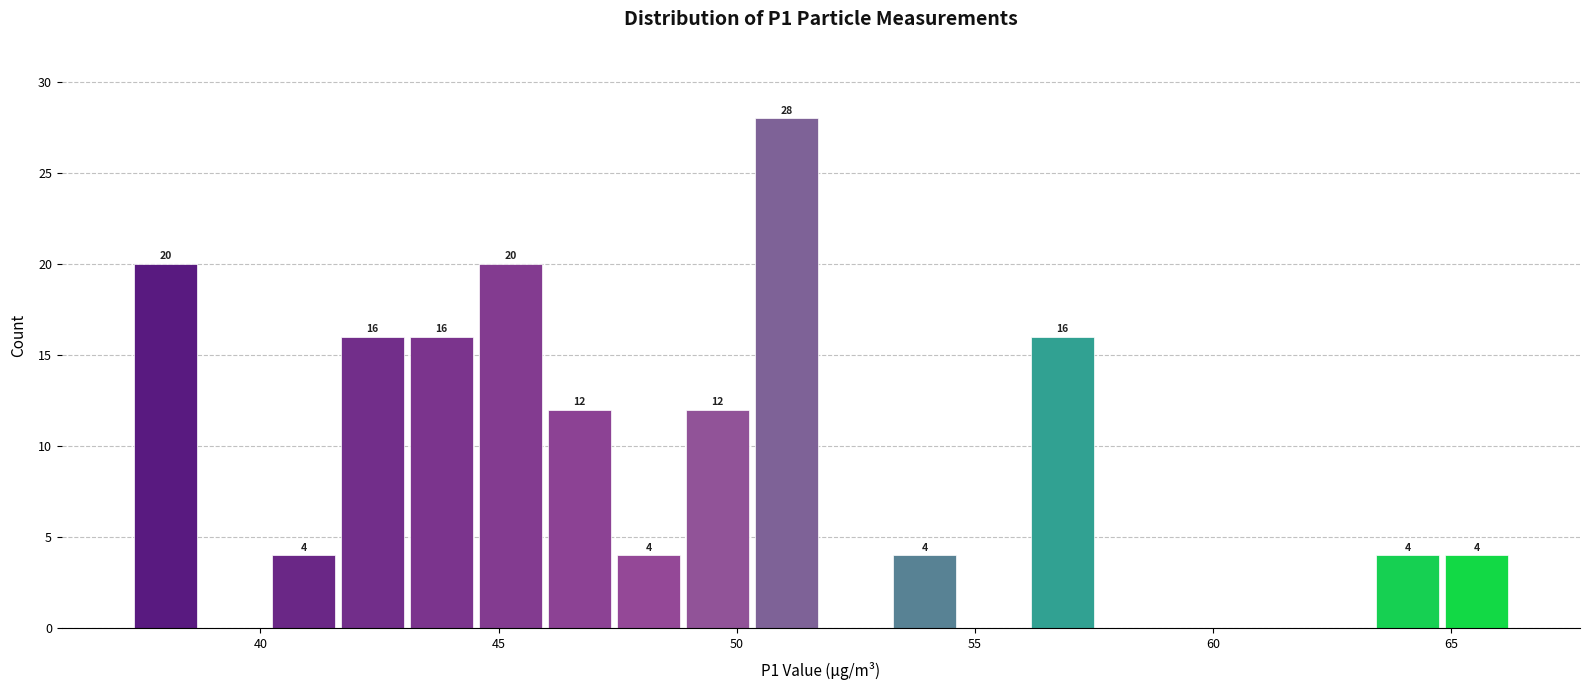

Around what value on the x-axis is the tallest bar? Give the approximate position of its centre, as read against the axis.

51.0